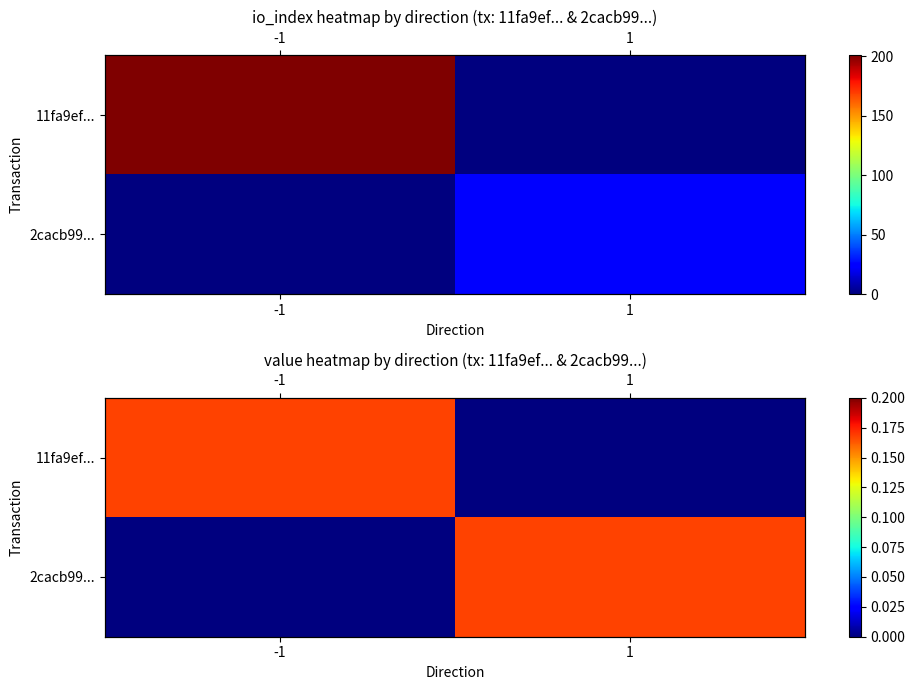

Which series has the largest total across all categories?

11fa9ef...